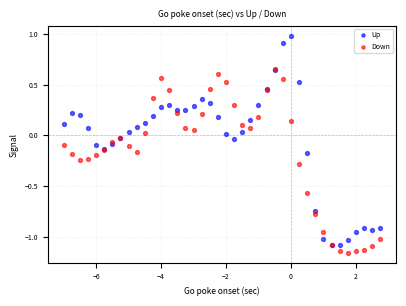

What are all the series names shown in the legend?

Up, Down